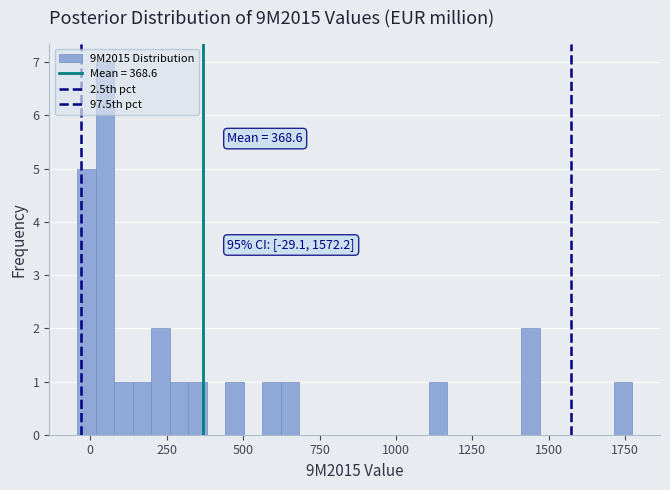

Around what value on the x-axis is the tallest bar? Give the approximate position of its centre, as read against the axis.

50